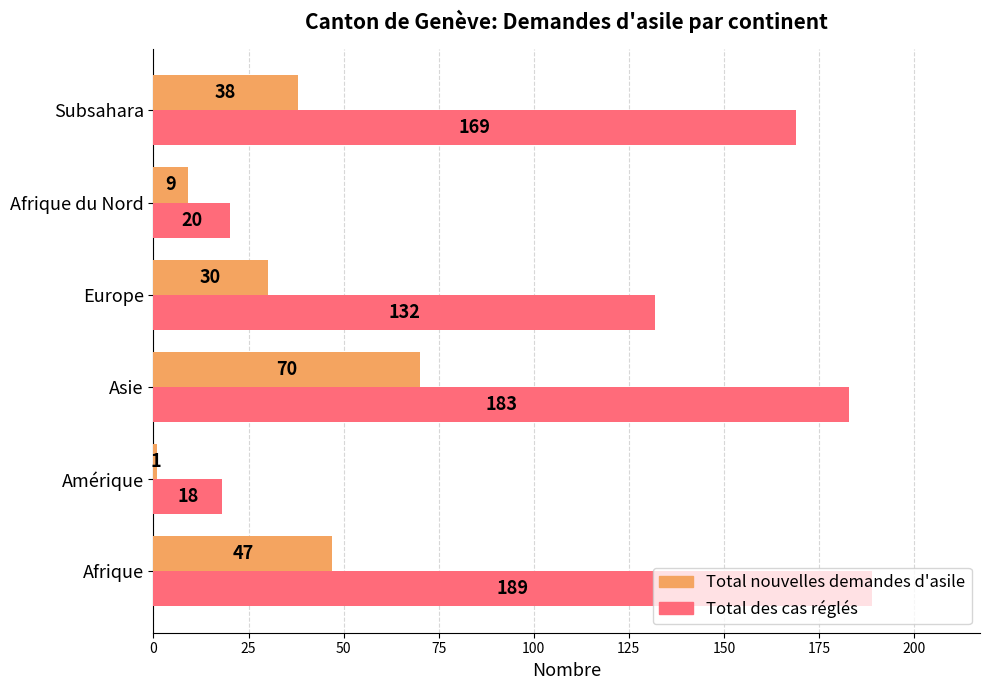

What is the difference between the Total des cas réglés values at Amérique and Asie?

165